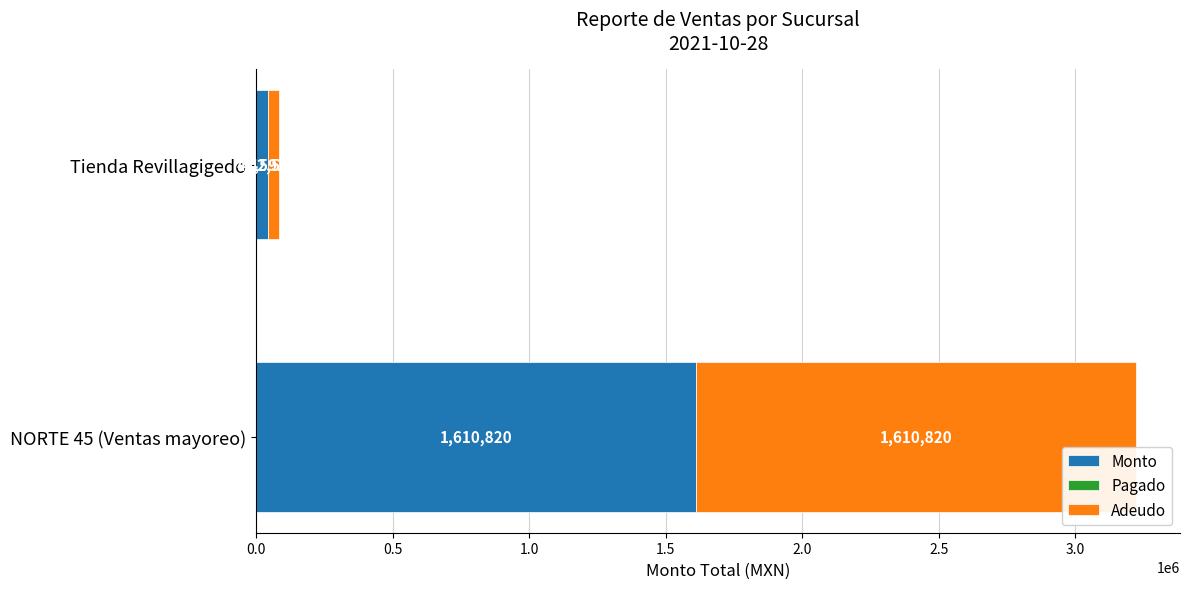

Rank the categories by Monto value from lowest to highest.

Tienda Revillagigedo, NORTE 45 (Ventas mayoreo)